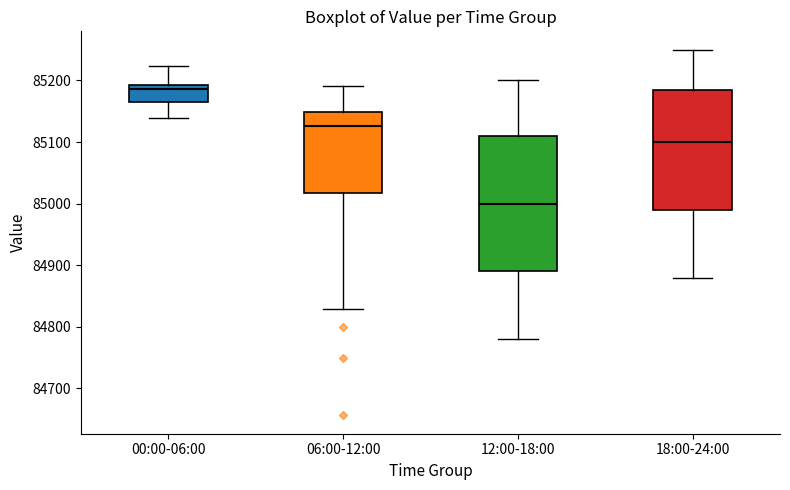

Which box has the highest median line?

00:00-06:00